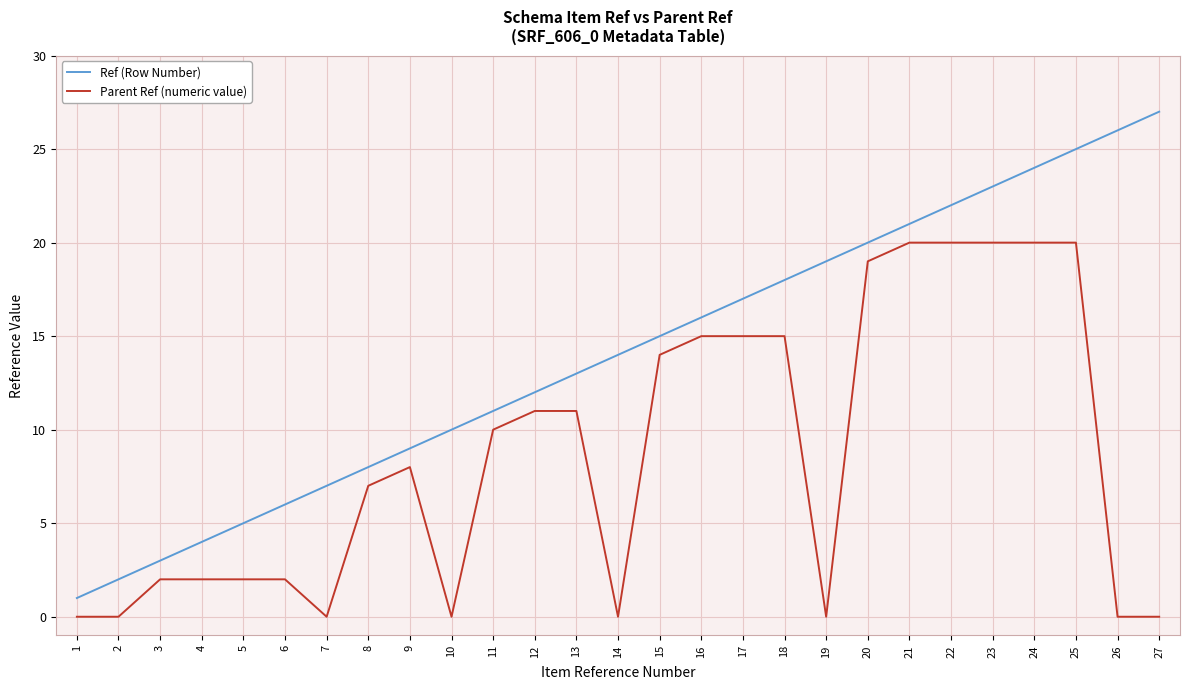

What is the difference between the maximum and minimum values in the Parent Ref (numeric value) series?

20